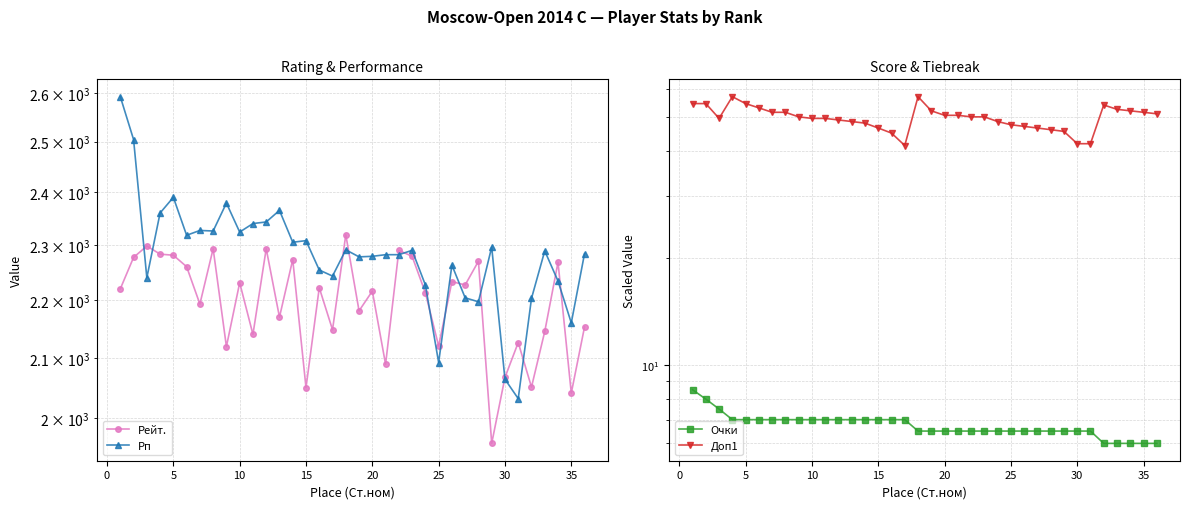

How many lines are shown in the chart?

4